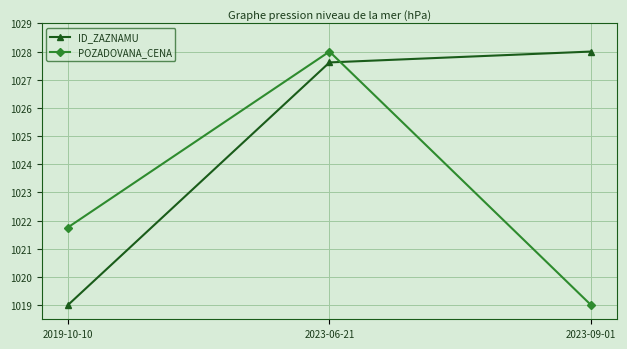

The POZADOVANA_CENA series shows 1019.0 at 2023-09-01. True or false?

True